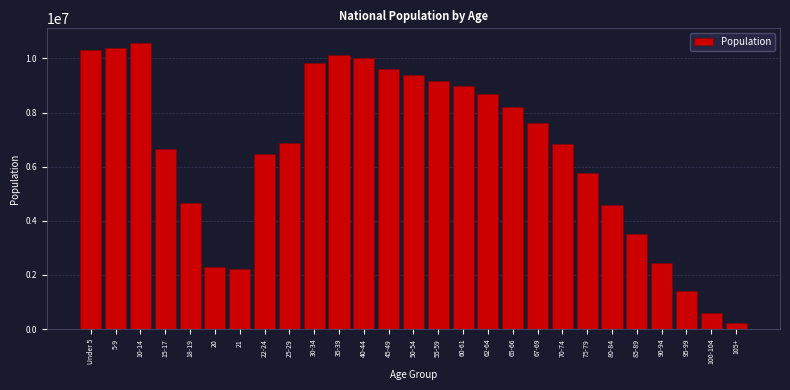

What is the approximate value at 21?

2223198